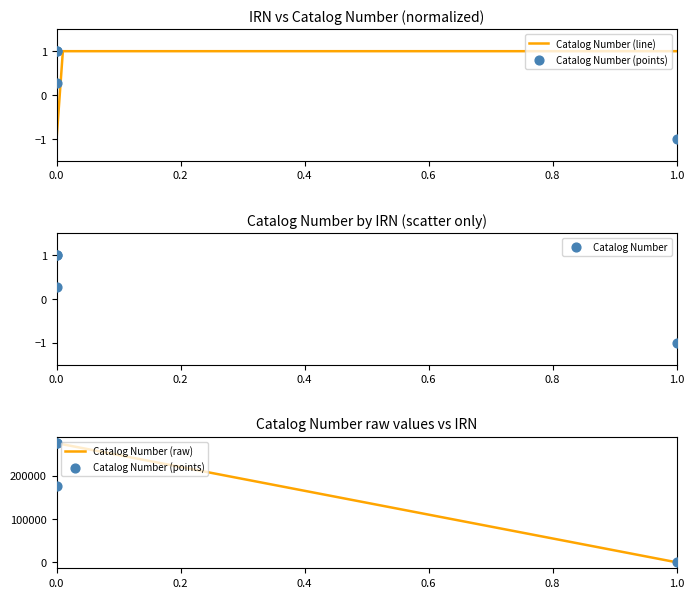

What is the change in value from 138216 to 50779?

+2.0